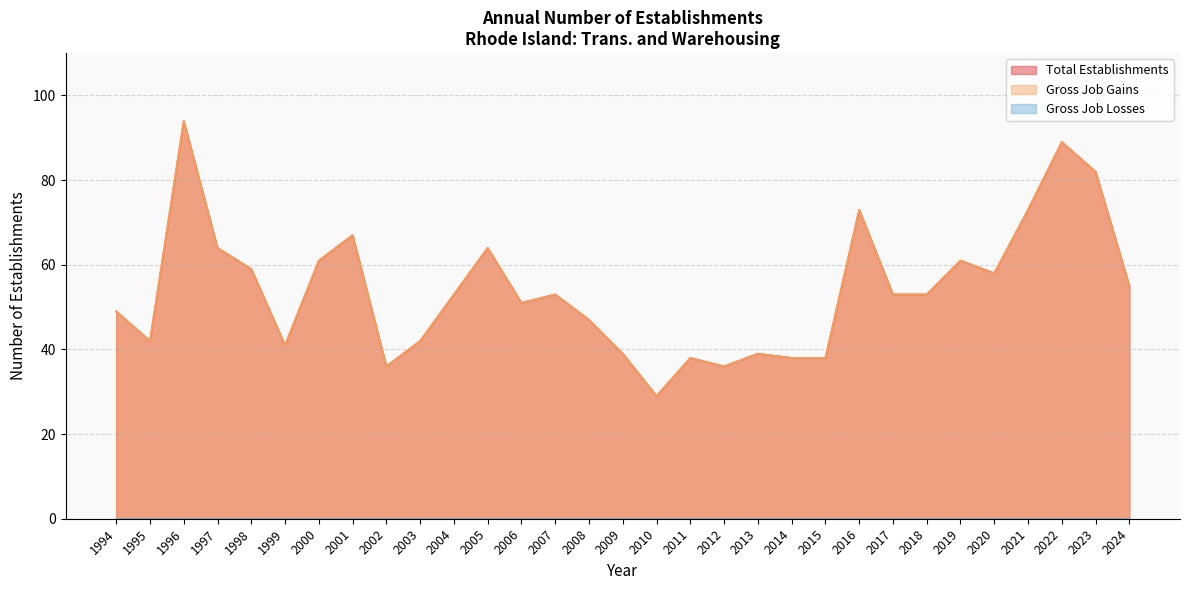

How many lines are shown in the chart?

3